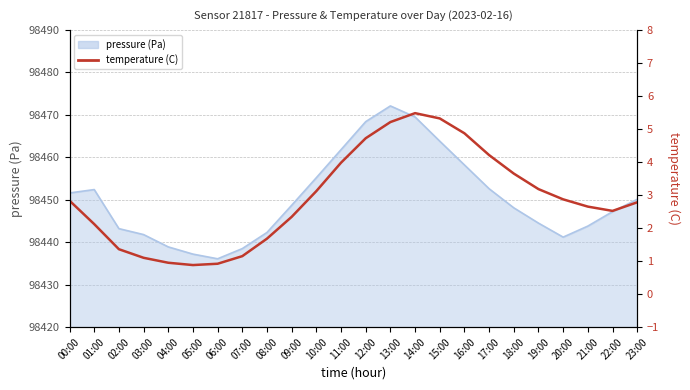

At which label is the value closest to 3?

10:00